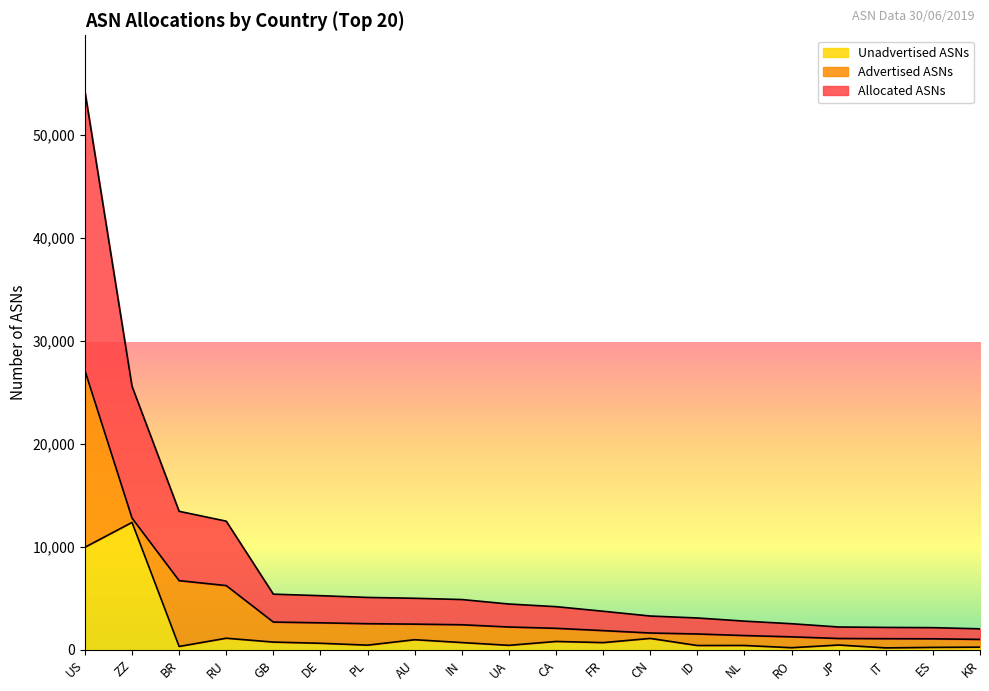

Rank the categories by Unadvertised ASNs value from lowest to highest.

IT, RO, ES, KR, BR, ID, NL, UA, PL, JP, DE, FR, IN, GB, CA, AU, CN, RU, US, ZZ